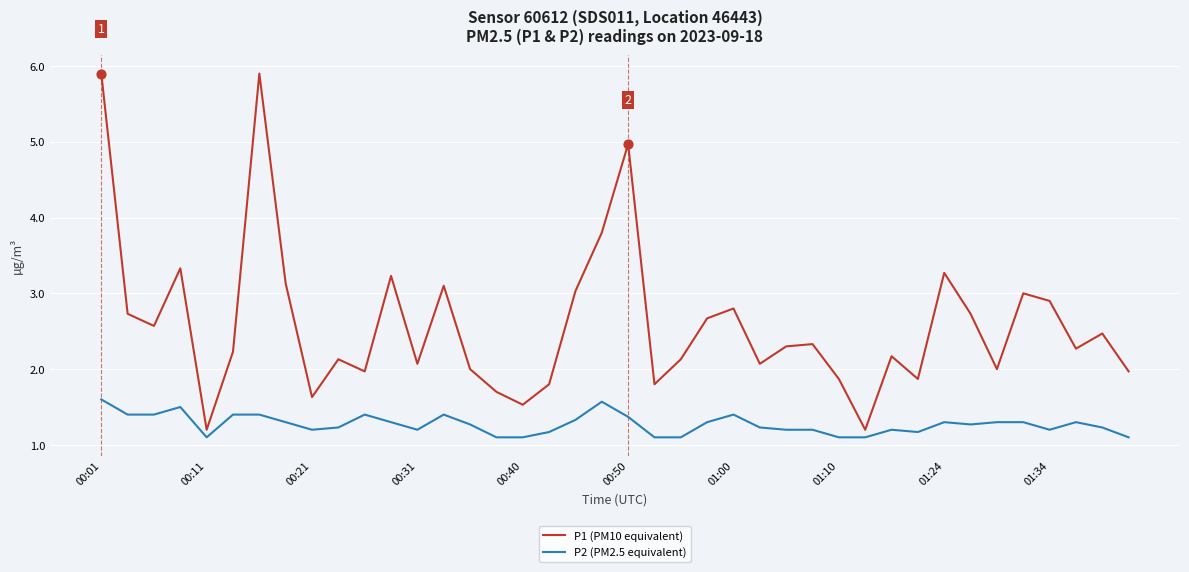

Which series has the largest range (max minus min)?

P1 (PM10 equivalent)